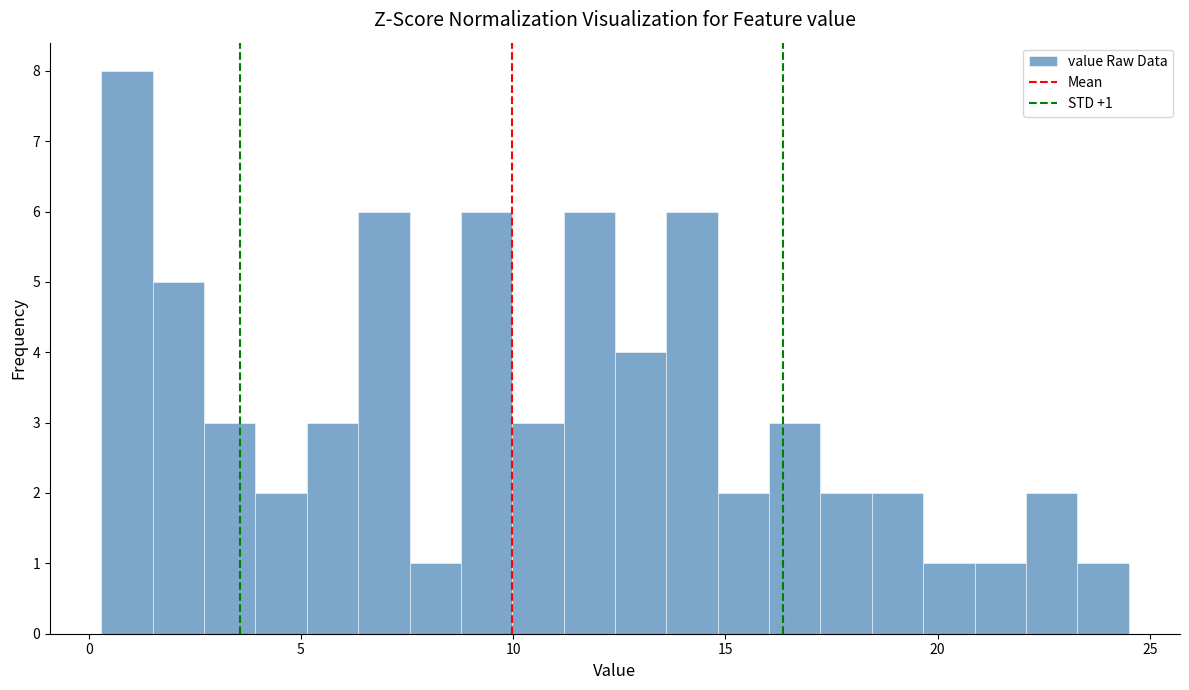

Read against the x-axis, roughly where is the centre of the tallest bar?

1.0